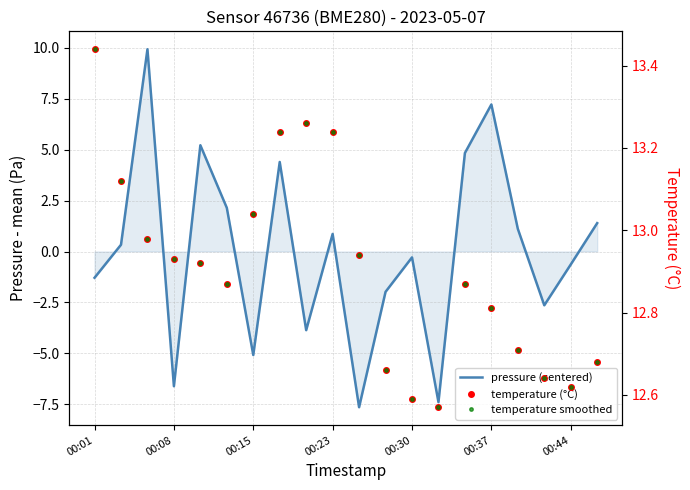

True or false: temperature (°C) has a value of 20.7 at 00:08.

False